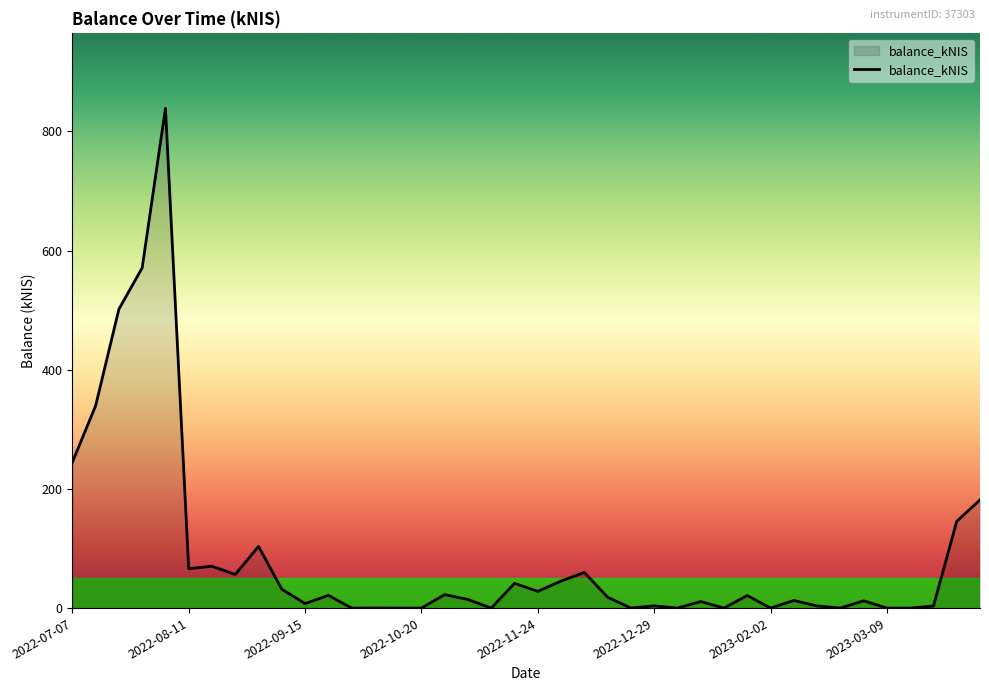

What is the maximum value shown in the chart?

838.8